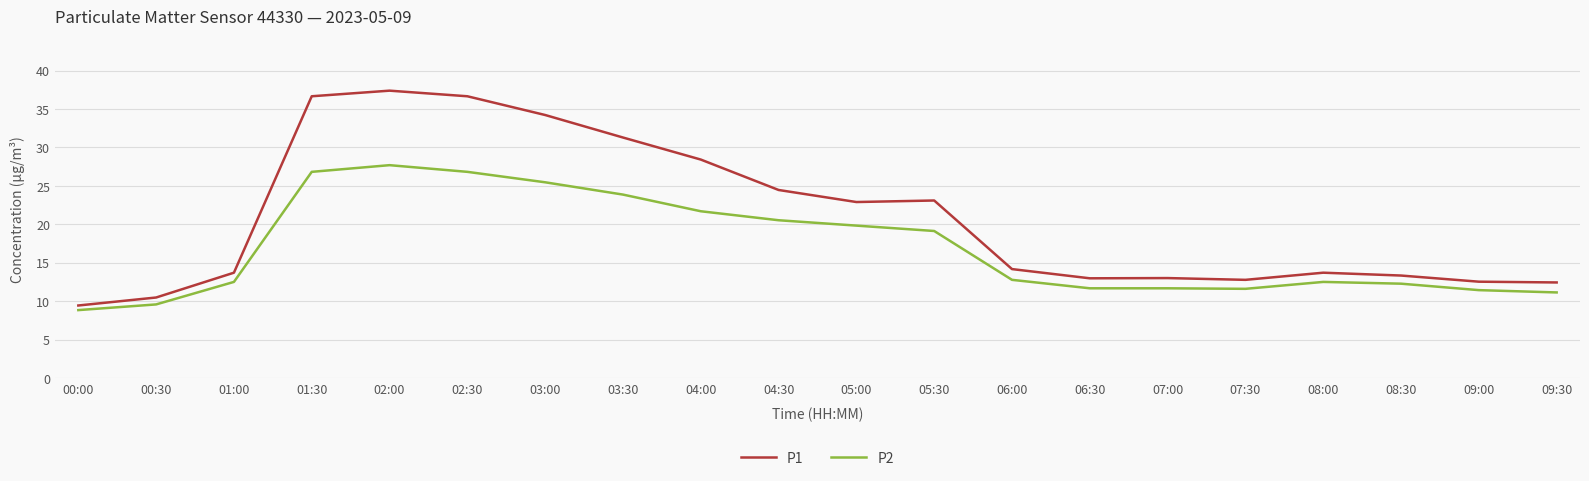

Rank the series at 03:00 from lowest to highest value.

P2, P1